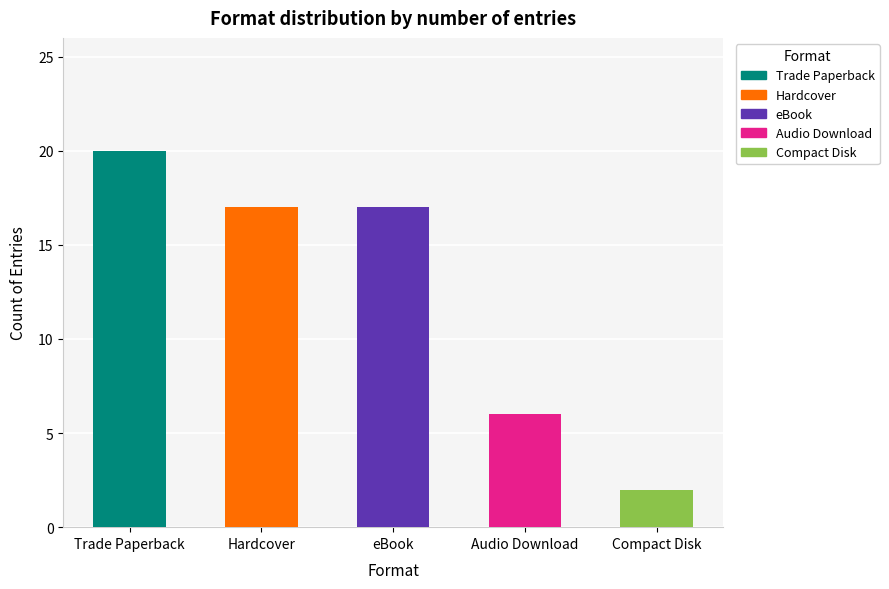

Reading left to right, extract all data points from this chart.

Trade Paperback=20	Hardcover=17	eBook=17	Audio Download=6	Compact Disk=2